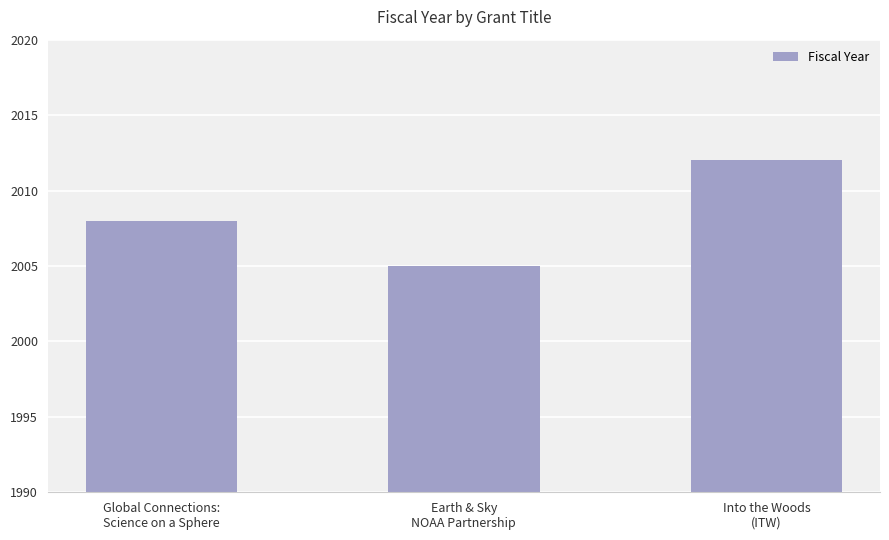

At which label is the value closest to 2008?

Global Connections:
Science on a Sphere